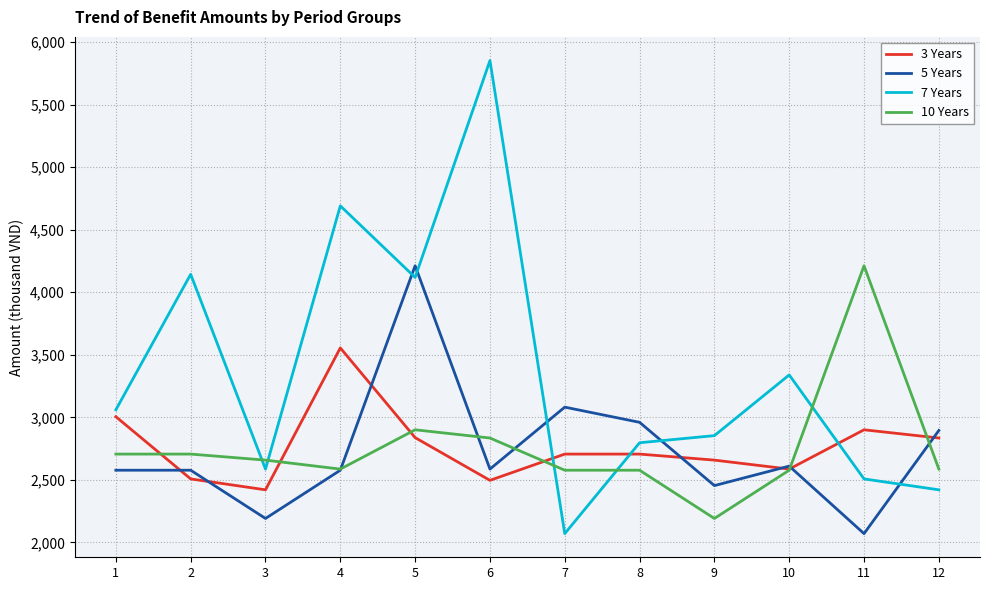

Is this an area chart (filled region under the line)?

No